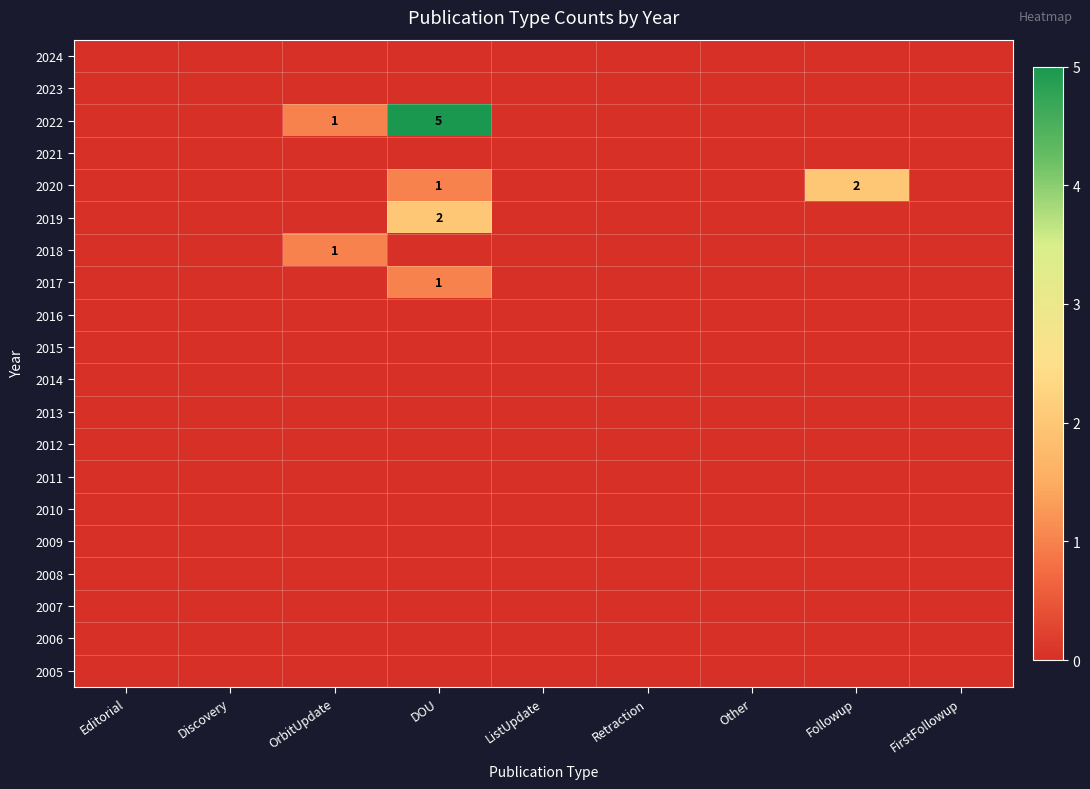

Is it true that 2022 equals 8 at DOU?

False